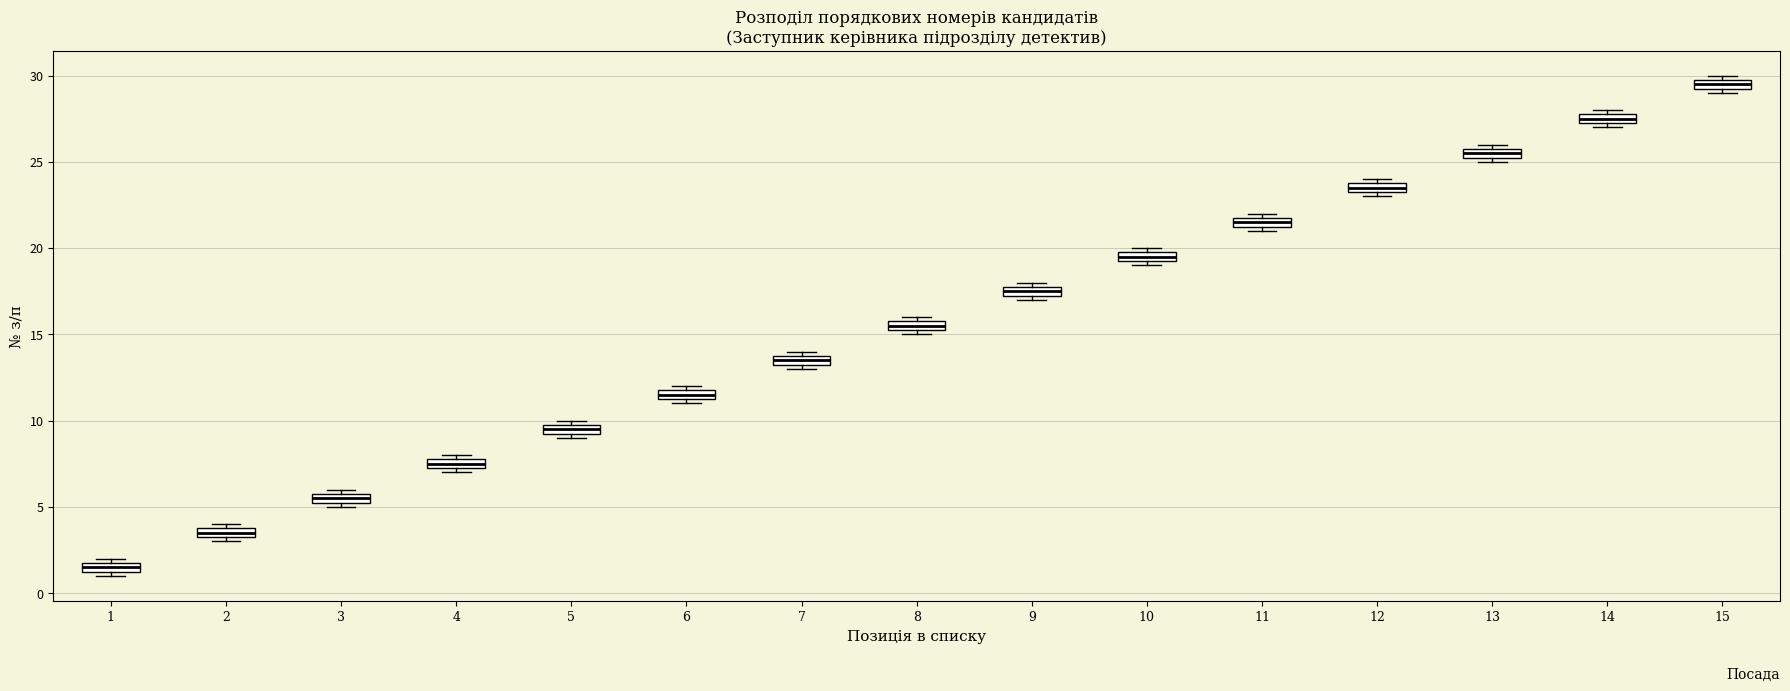

Where is the upper edge of the box at x = 8 on the y-axis? The values are not printed on the chart, so give them approximately, as read against the axis.

16.0